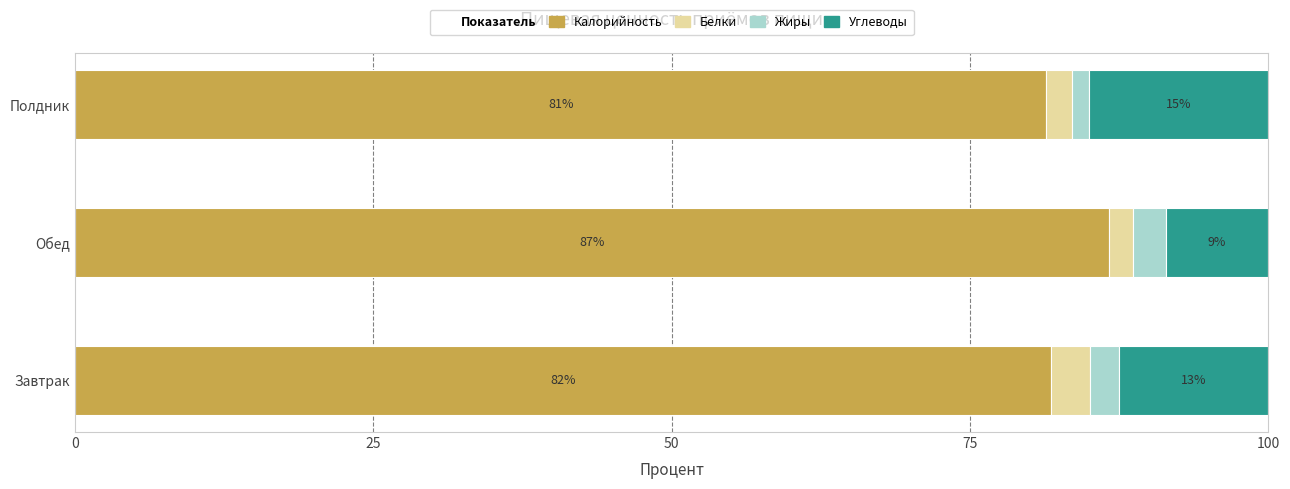

What is the approximate value of Калорийность at Обед?

86.6